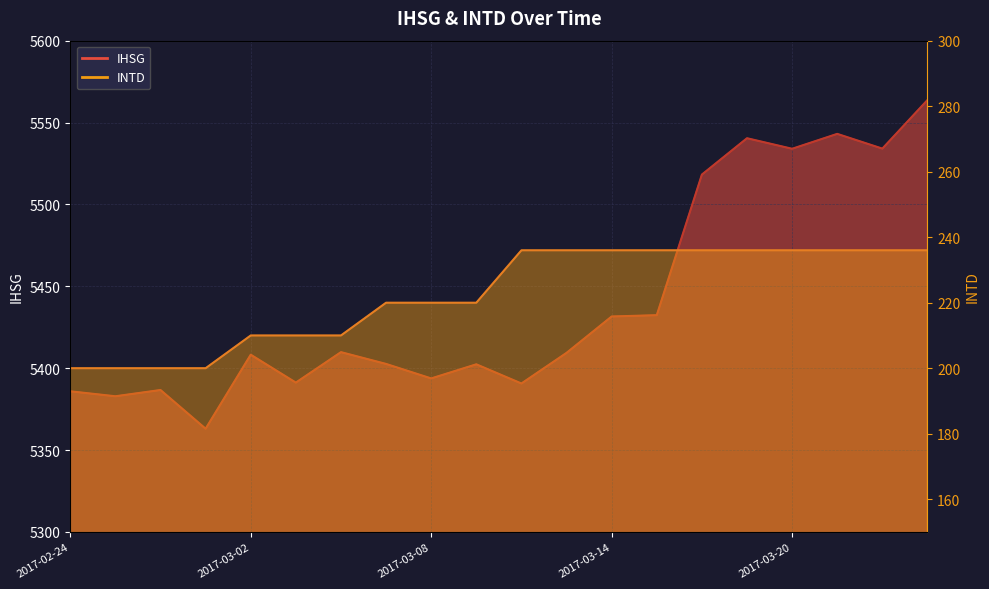

What is the label of the 13th point from the left?

2017-03-14